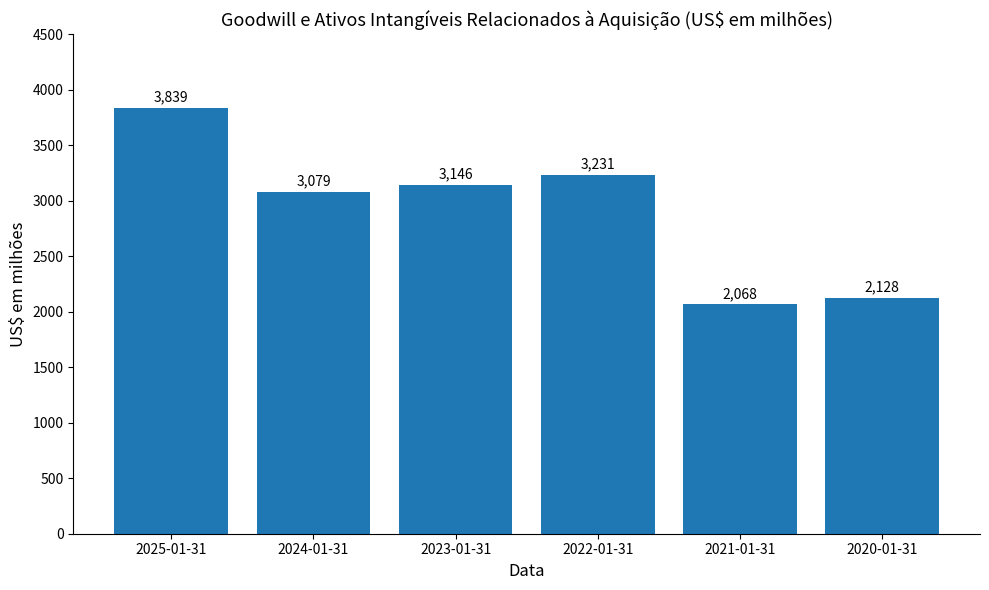

What is the difference between the second highest and second lowest values?

1103